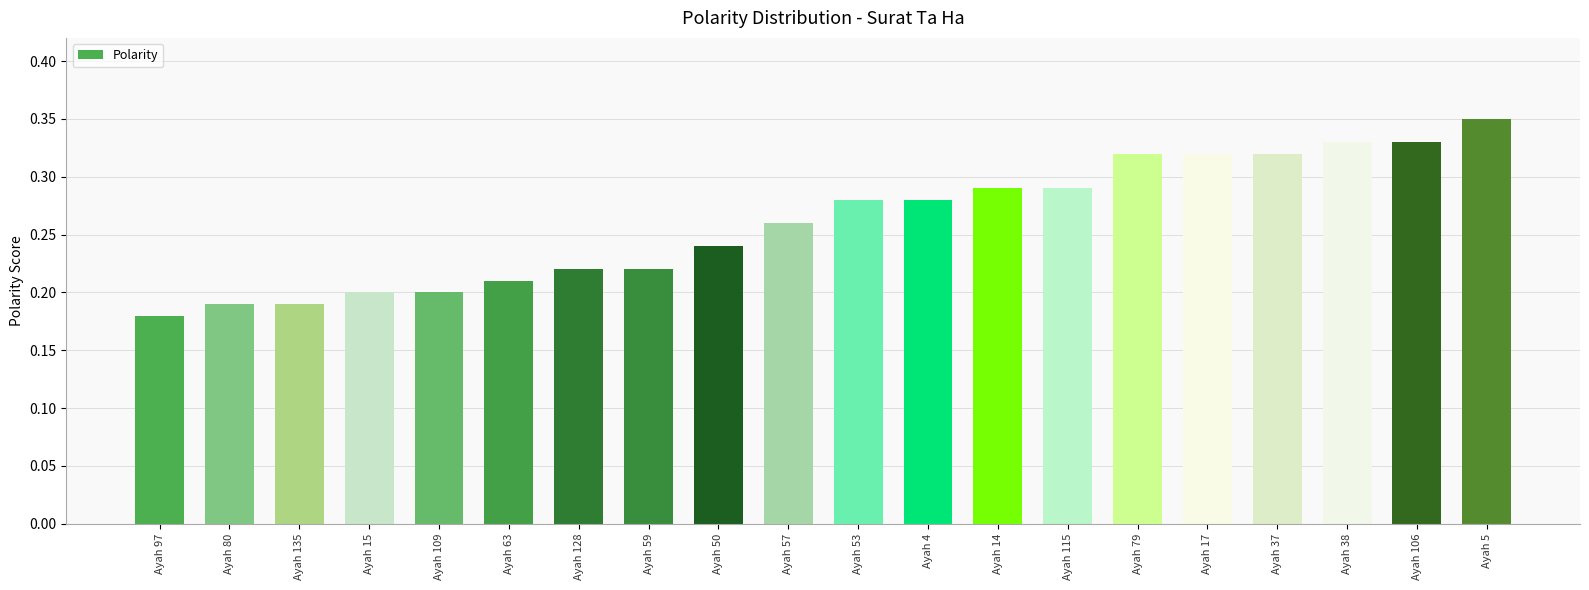

What is the sum of the values at Ayah 5 and Ayah 17?

0.7